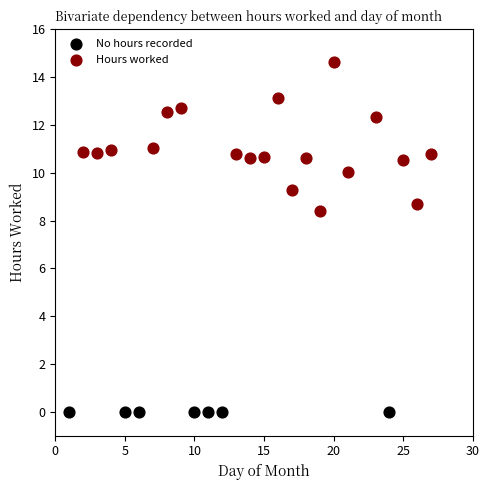

Which series reaches the maximum Y coordinate?

Hours worked